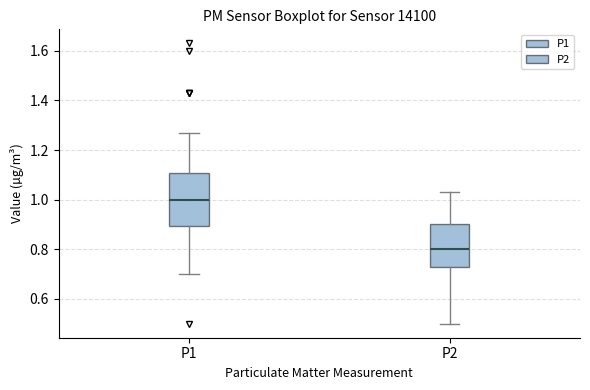

Which box has the highest median line?

P1